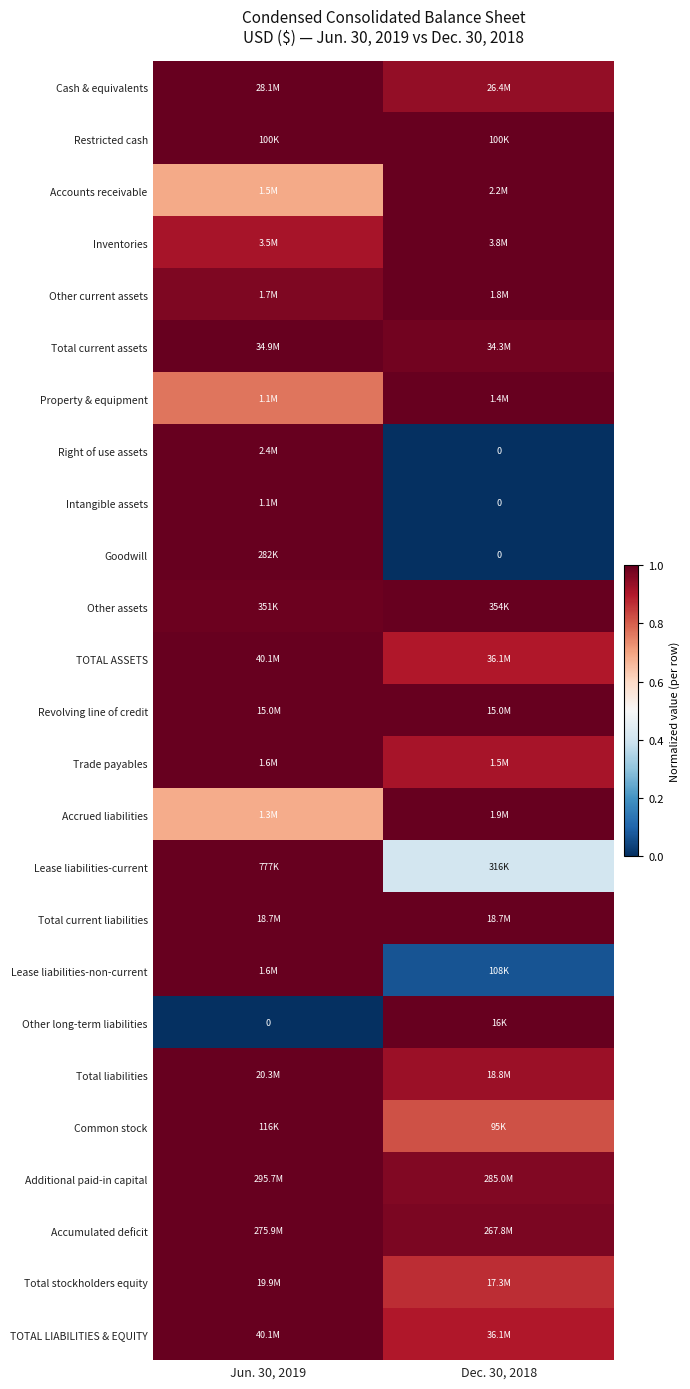

How many data points does each series have?

2